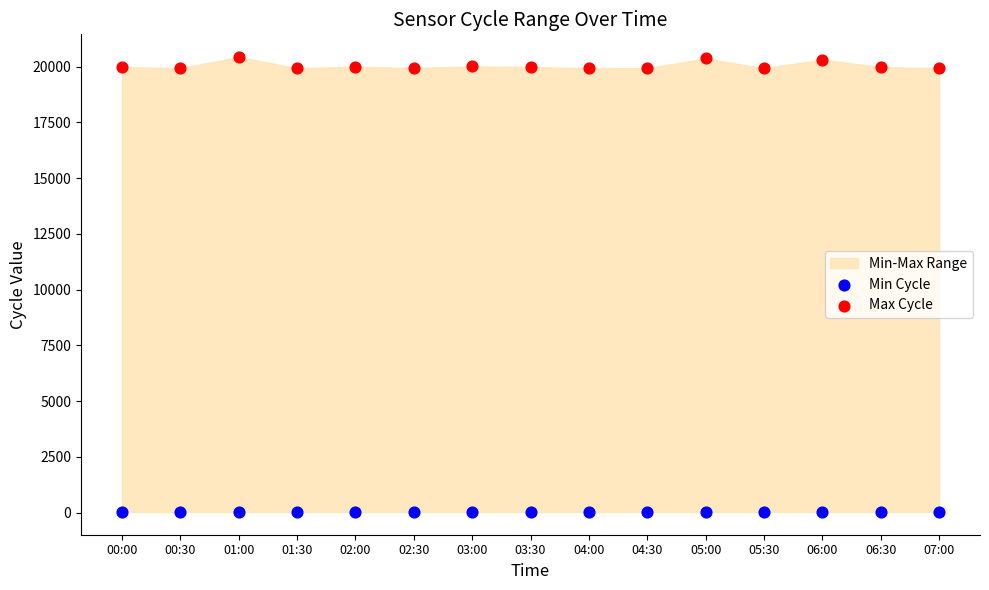

Which series reaches the minimum Y coordinate?

Min Cycle